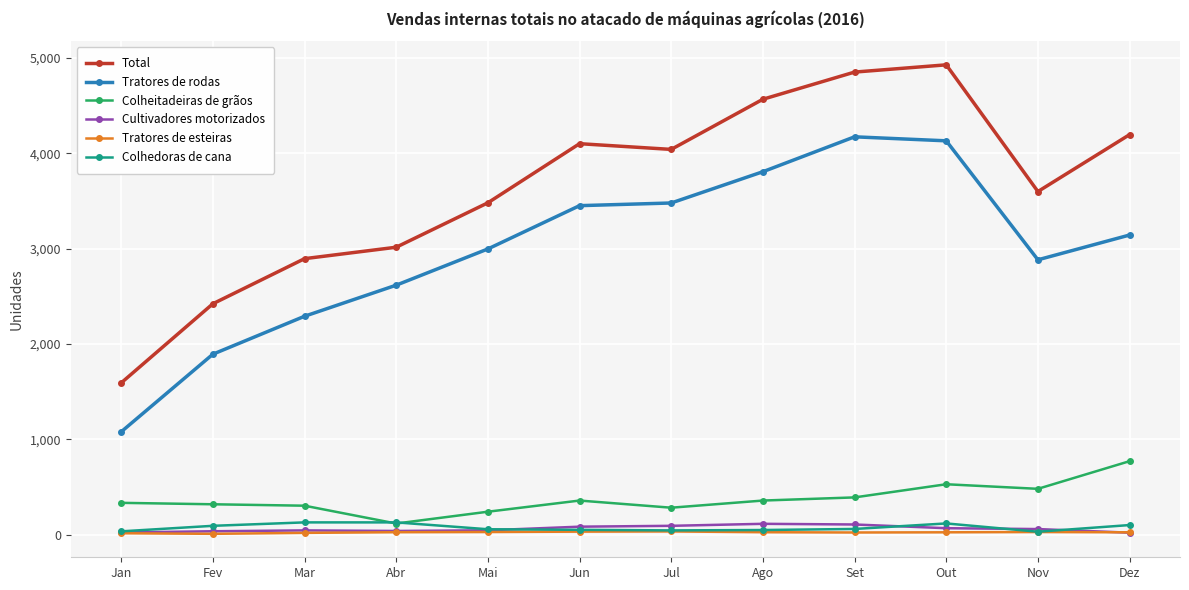

True or false: Colheitadeiras de grãos has more than 0 points higher than both neighbors.

True